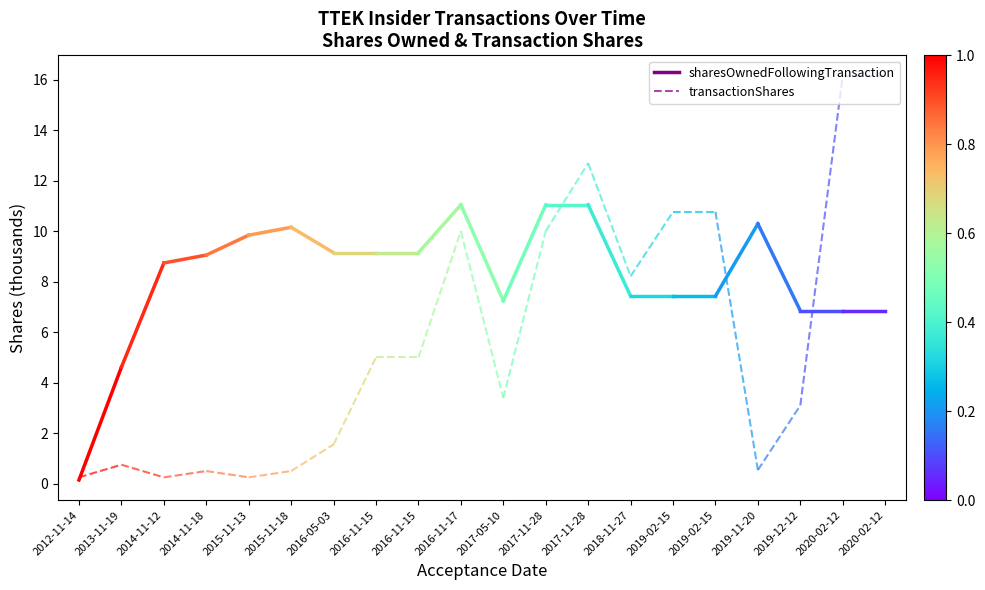

The sharesOwnedFollowingTransaction series shows 4.6 at 2013-11-19. True or false?

True